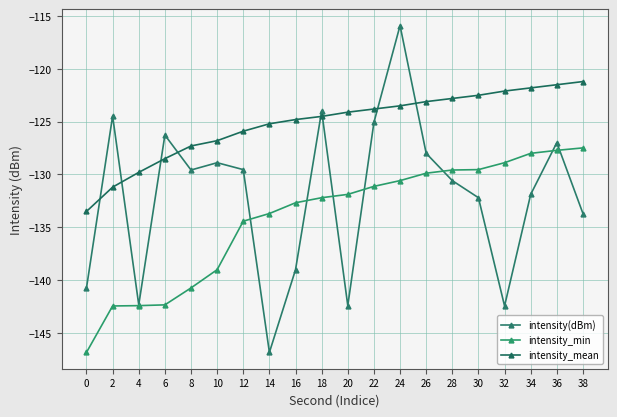

Which series has the largest range (max minus min)?

intensity(dBm)